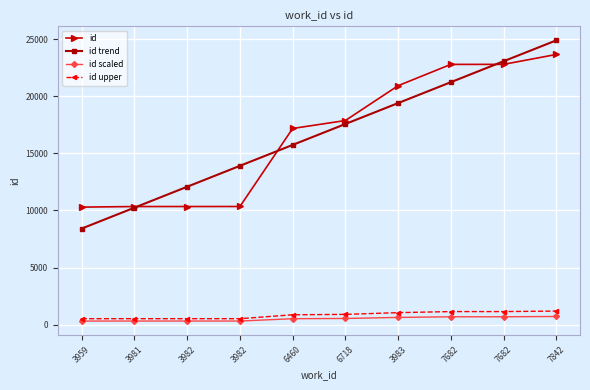

True or false: id scaled and id cross at least once.

False